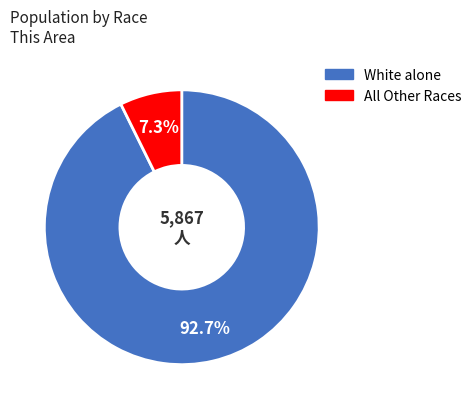

Is there a majority slice in this chart?

Yes